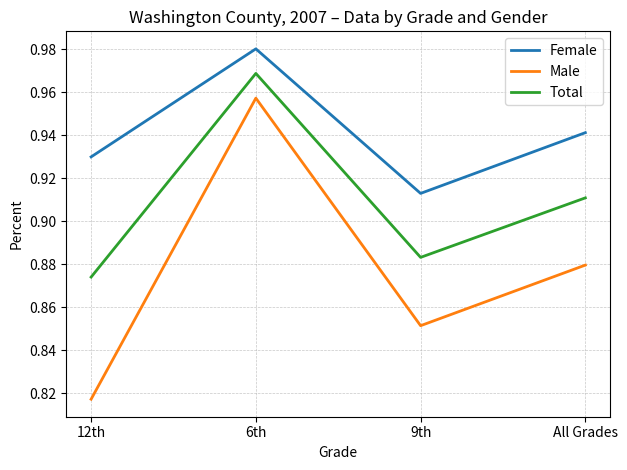

Which category has the highest value across all series?

6th